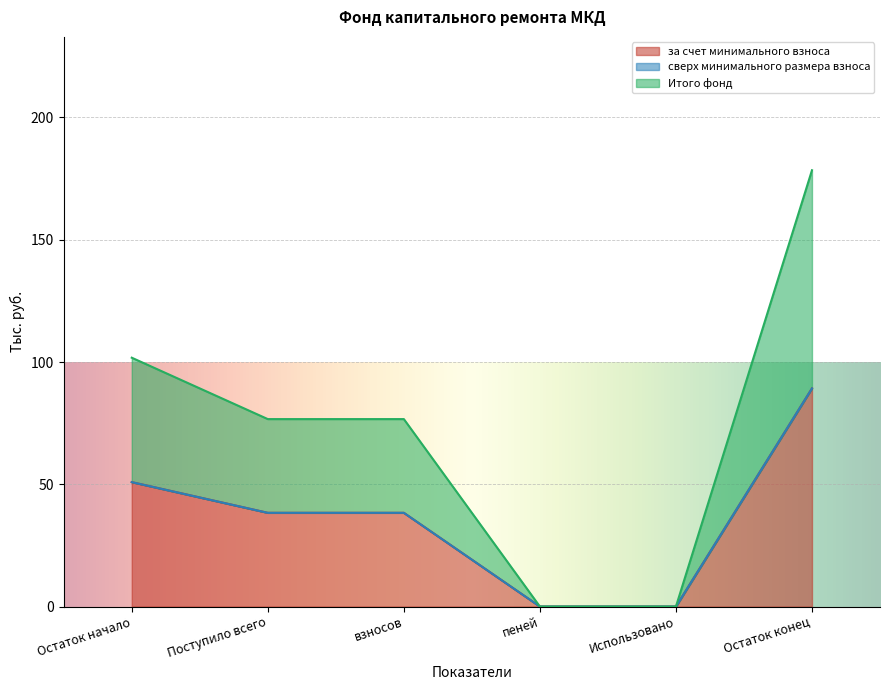

What is the sum of the за счет минимального взноса values at Остаток конец and взносов?

127.5